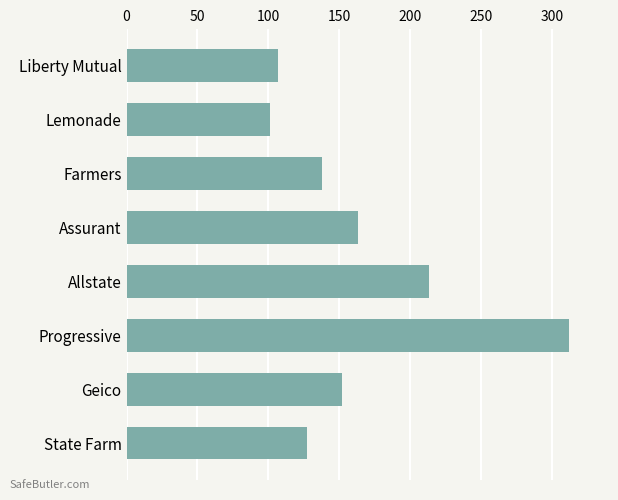

What is the change in value from State Farm to Progressive?

+185